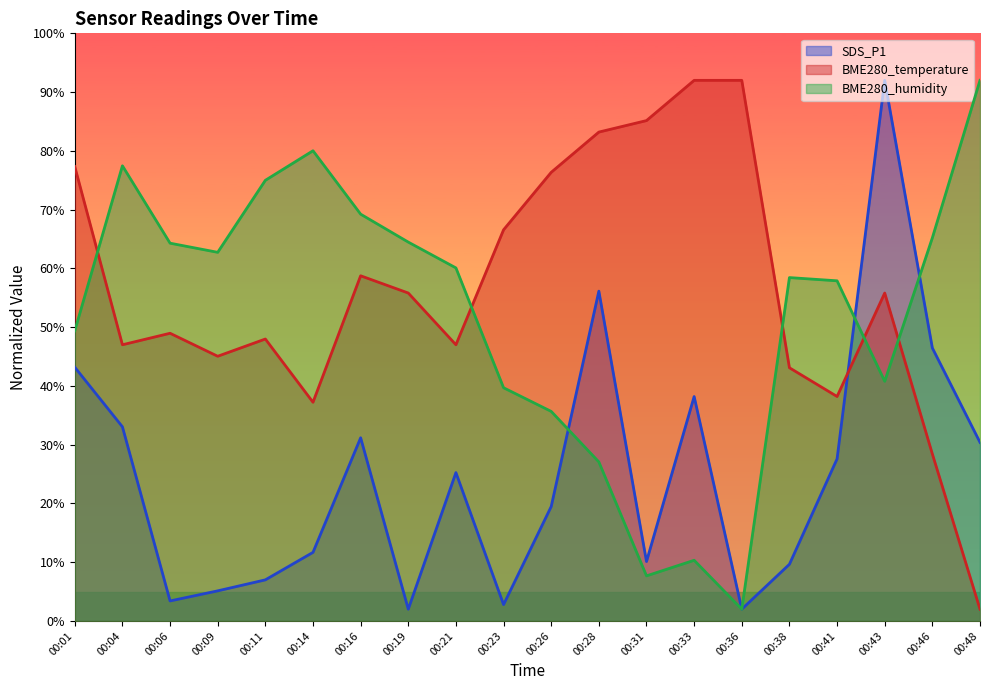

What is the total value across all series at 00:11?

130.0